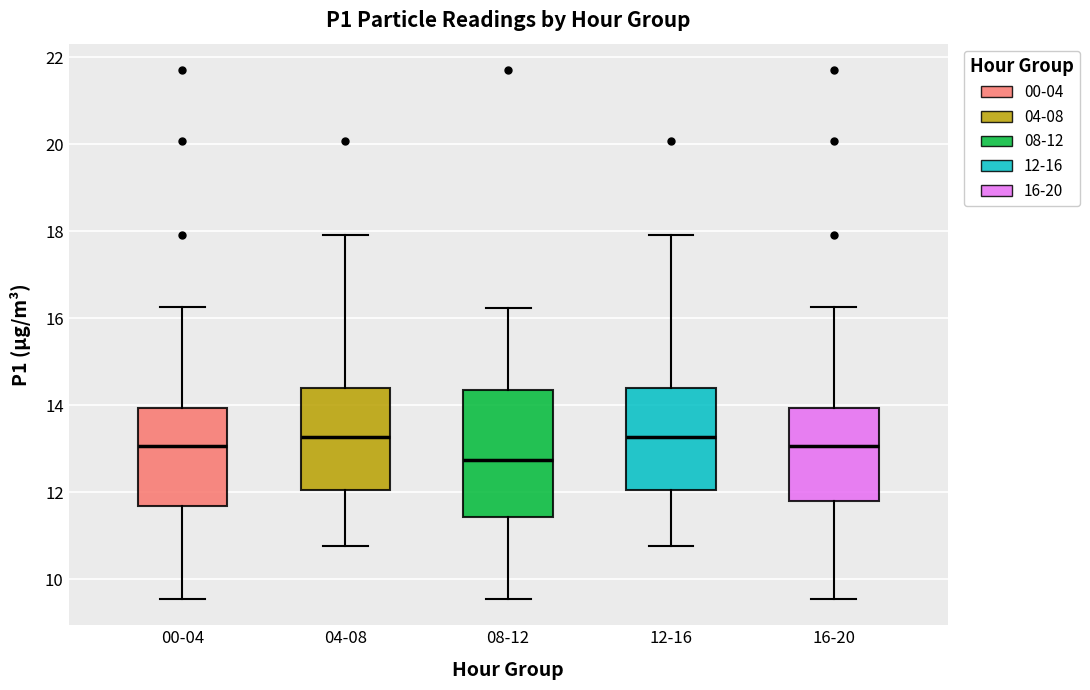

Reading left to right, transcribe this box plot: for each box, give where its median line is, the range the box spans, and where its two whiskers end, as read against the y-axis. The values are not printed on the chart, so give them approximately, as read against the axis.

00-04: median 13.0, box 11.6 to 14.0, whiskers 9.6 to 16.2
04-08: median 13.2, box 12.0 to 14.4, whiskers 10.8 to 18.0
08-12: median 12.8, box 11.4 to 14.4, whiskers 9.6 to 16.2
12-16: median 13.2, box 12.0 to 14.4, whiskers 10.8 to 18.0
16-20: median 13.0, box 11.8 to 14.0, whiskers 9.6 to 16.2